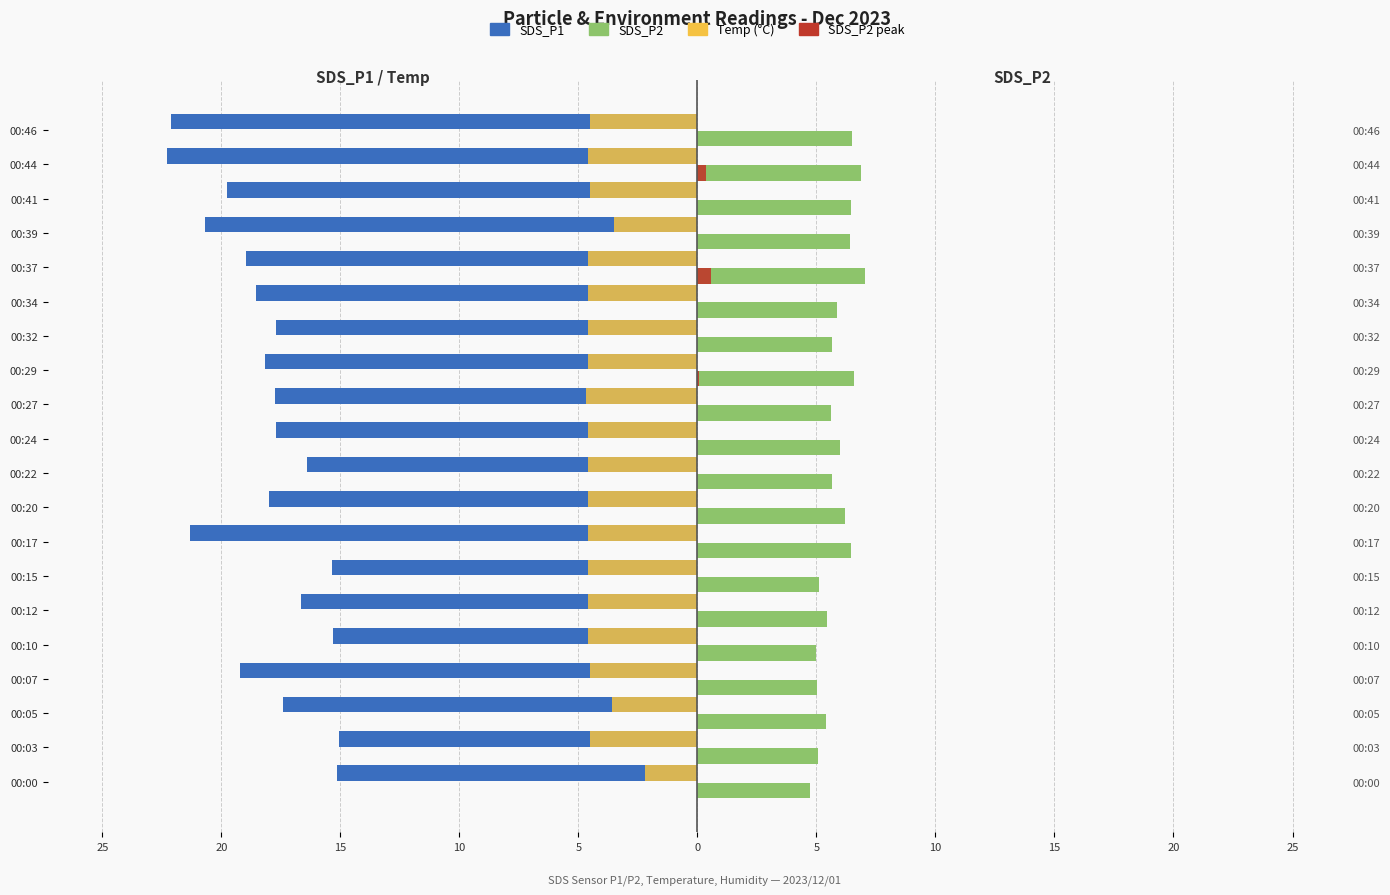

What is the sum of all SDS_P2 peak values?

1.0